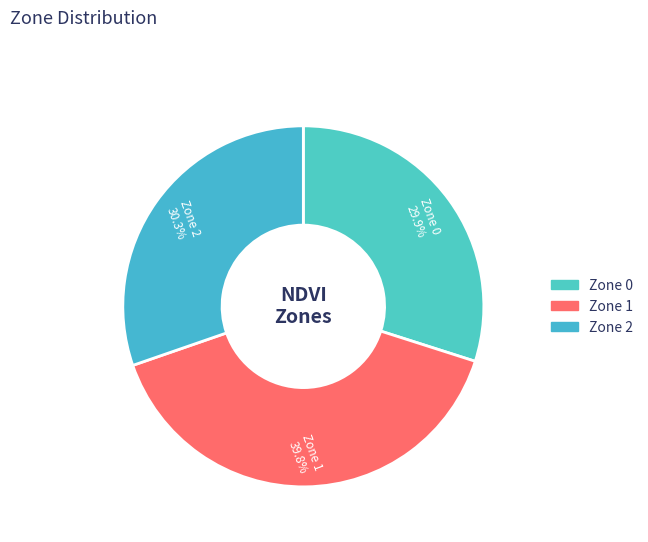

What is the largest slice in the pie chart?

Zone 1